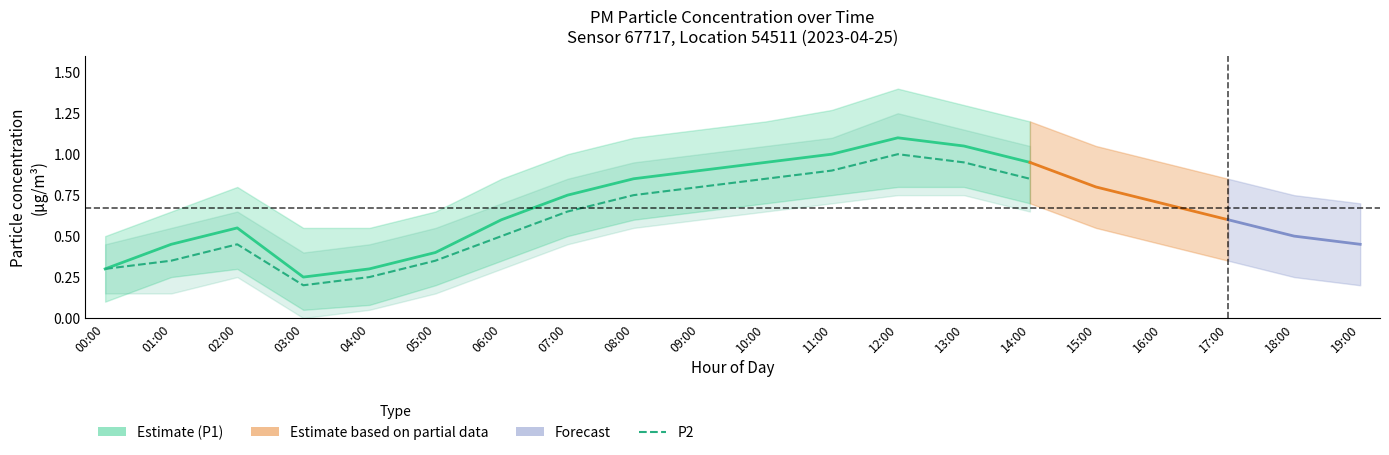

What position from the right is 07:00?

13